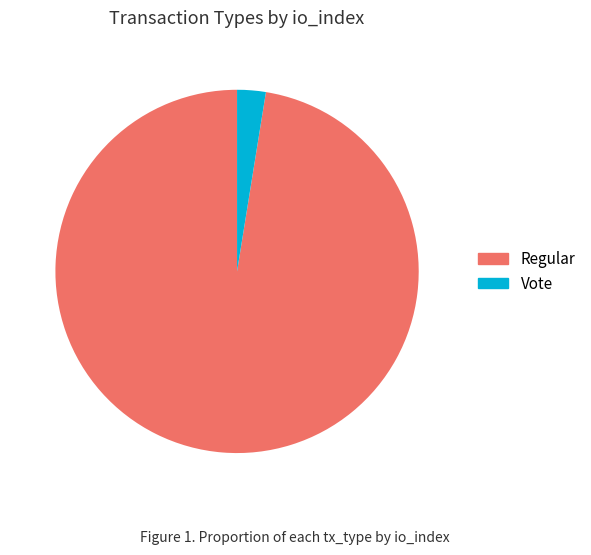

Which slice represents more than half of the pie?

Regular